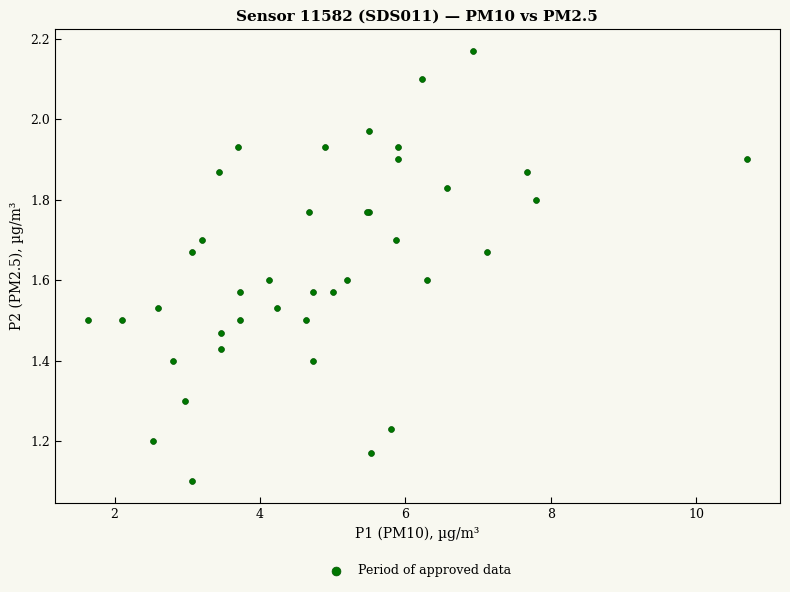

What Y value in the scatter plot is closest to 1?

1.1